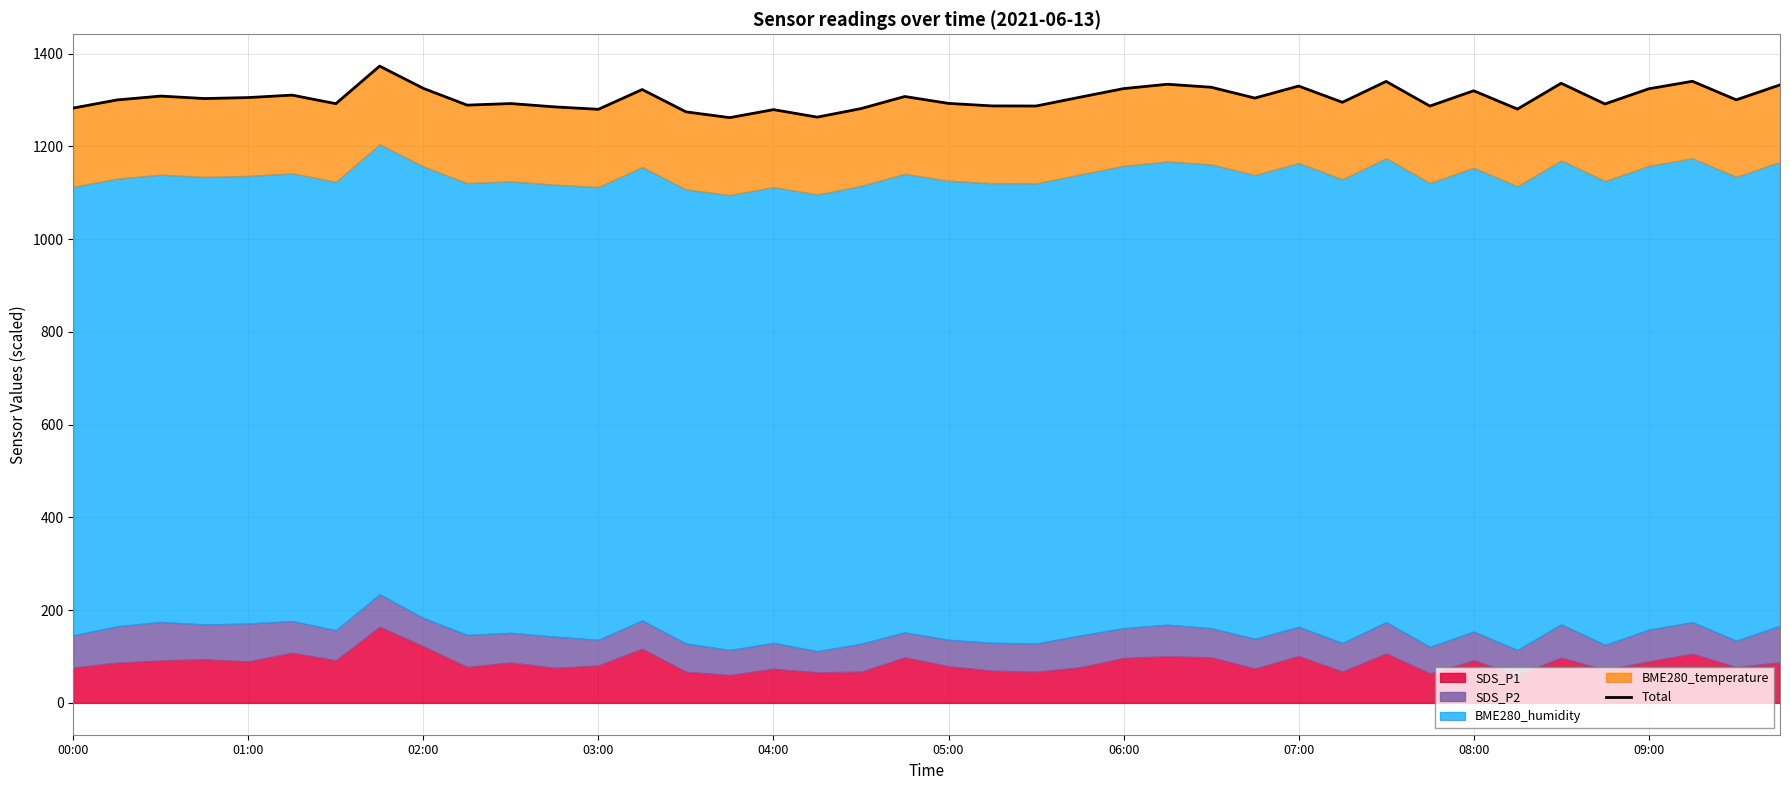

Reading right to left, list all the values displayed in this chart.

1332.4	1300.2	1340.2	1324.0	1291.3	1335.9	1280.3	1319.8	1286.8	1339.9	1294.9	1329.9	1304.0	1327.4	1333.8	1324.4	1305.8	1286.9	1287.1	1292.5	1307.4	1281.3	1262.9	1279.1	1261.8	1274.3	1322.4	1279.8	1285.0	1292.2	1288.8	1324.9	1372.9	1291.9	1310.4	1305.1	1303.0	1308.3	1300.0	1282.5